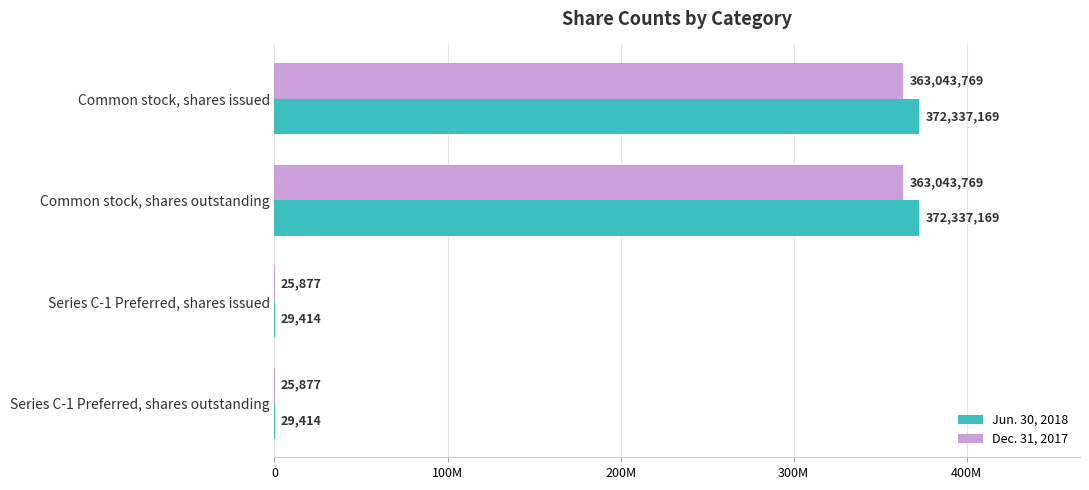

Which series has the largest total across all categories?

Jun. 30, 2018